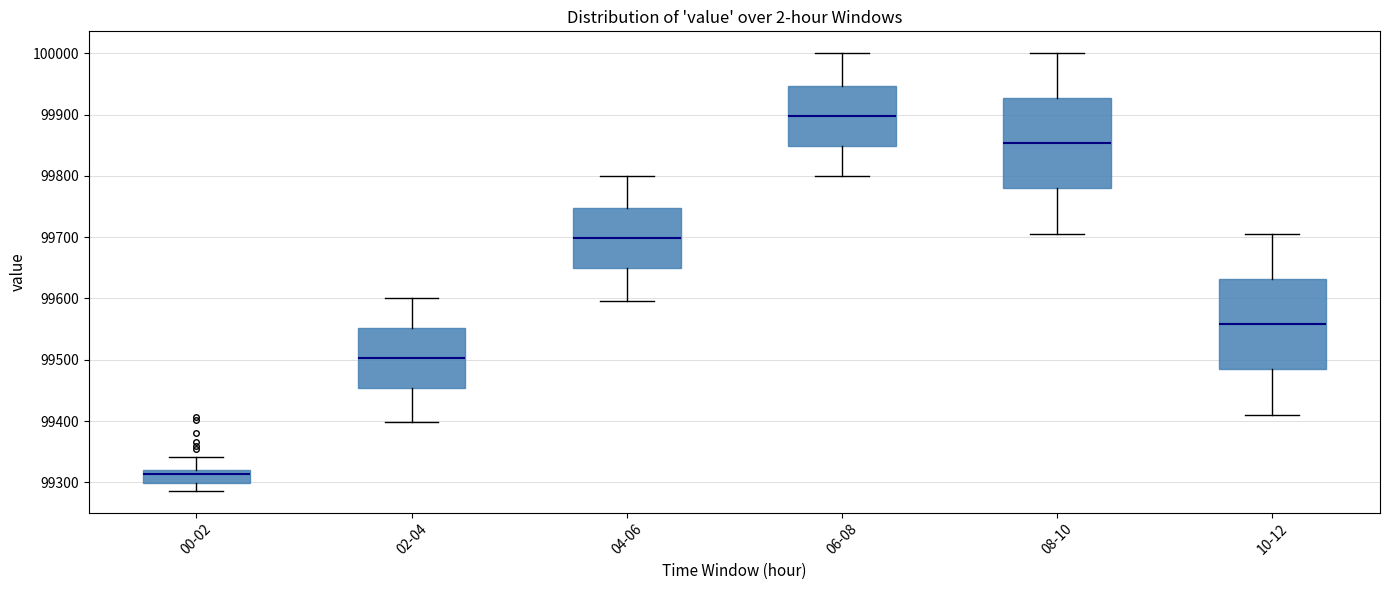

Where is the lower edge of the box for 04-06 on the y-axis? The values are not printed on the chart, so give them approximately, as read against the axis.

99650